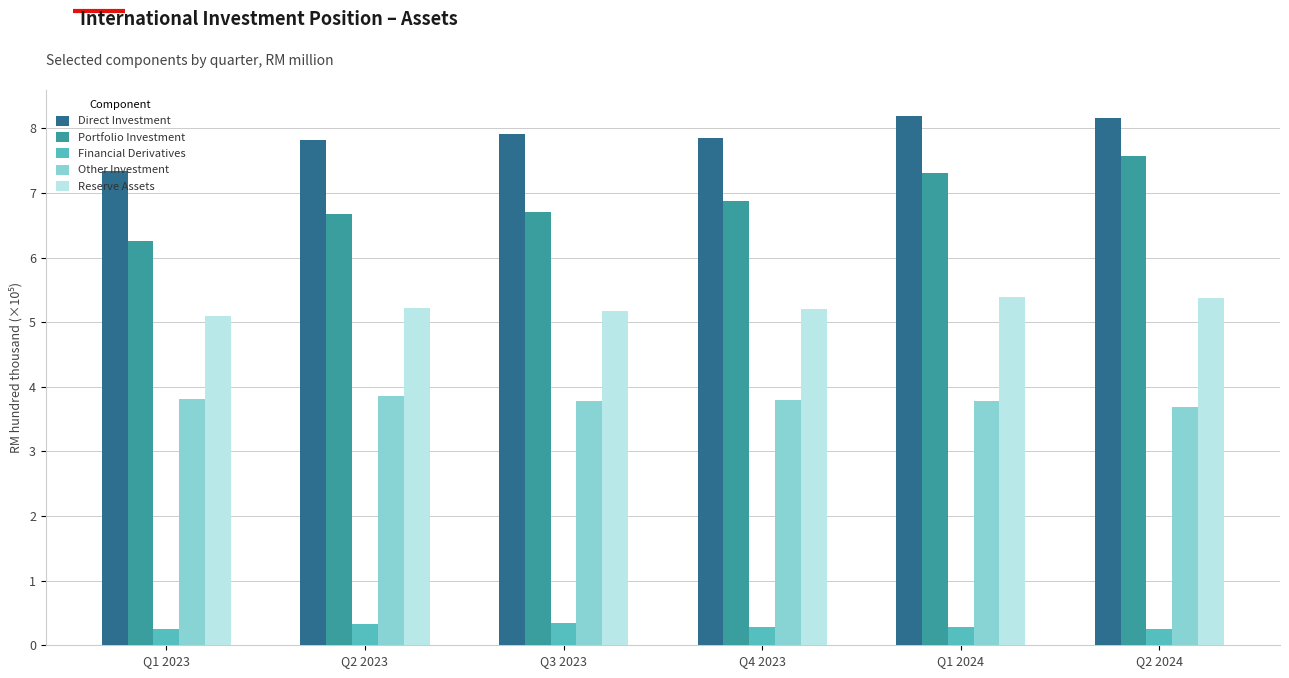

What is the value of the Other Investment bar at the 3rd from the left?

3.8